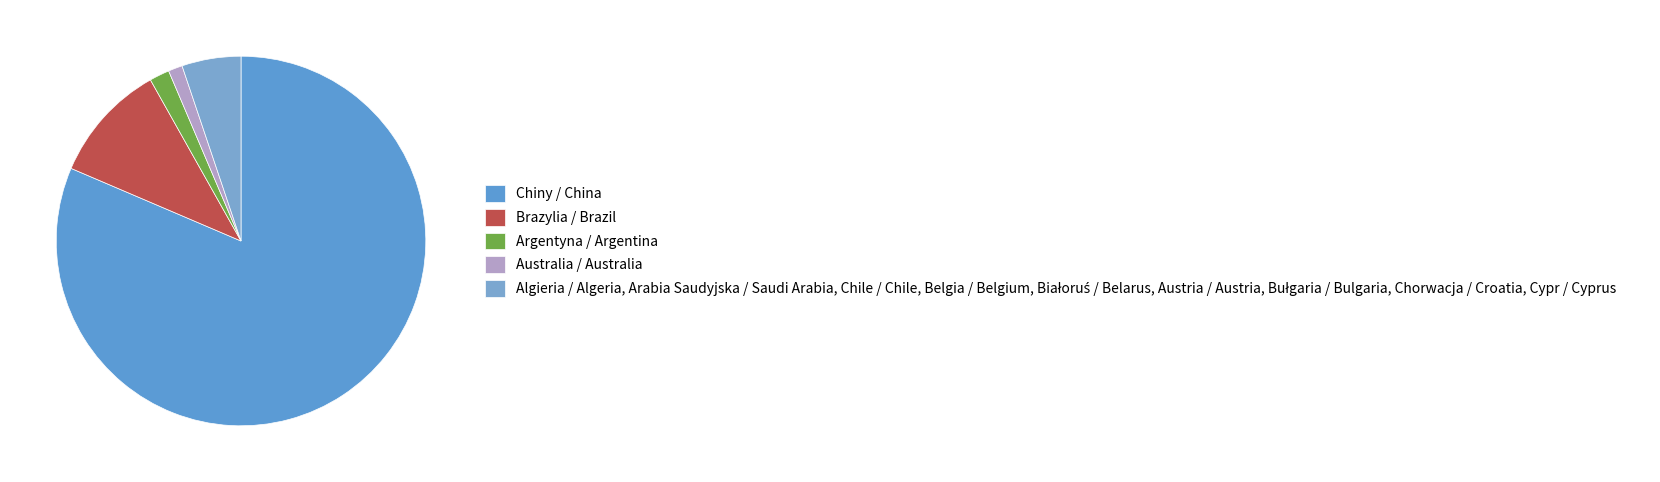

Is there any slice that represents more than half of the pie?

Yes